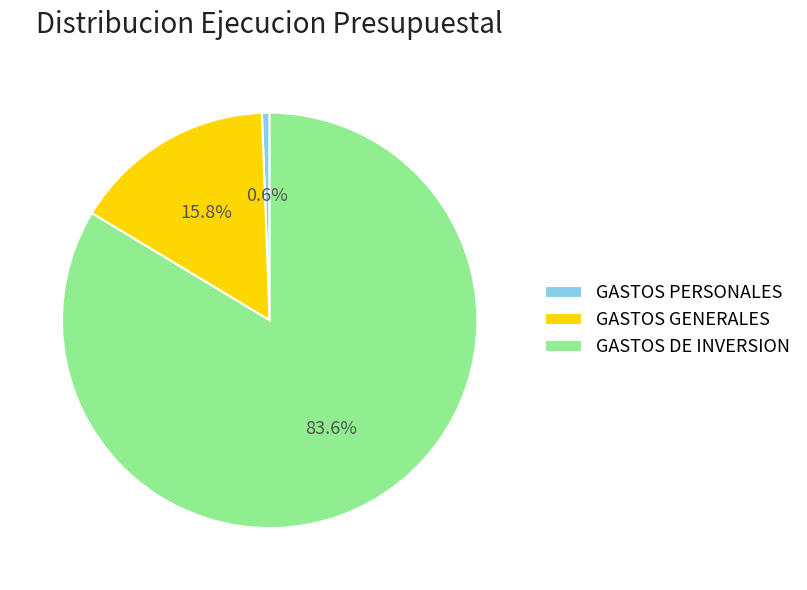

Is the sum of GASTOS PERSONALES and GASTOS GENERALES greater than half?

No